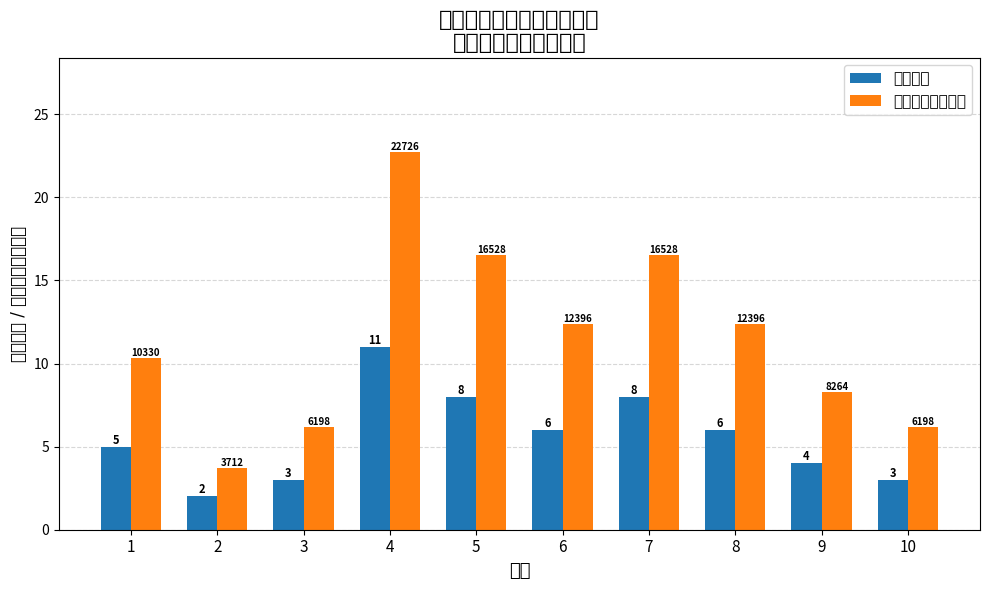

What is the approximate value of 申请人数 at 3?

3.0